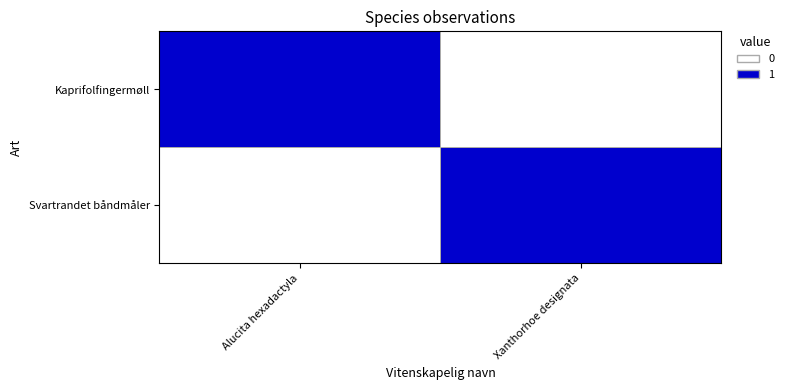

At how many categories does at least one series exceed 0?

2